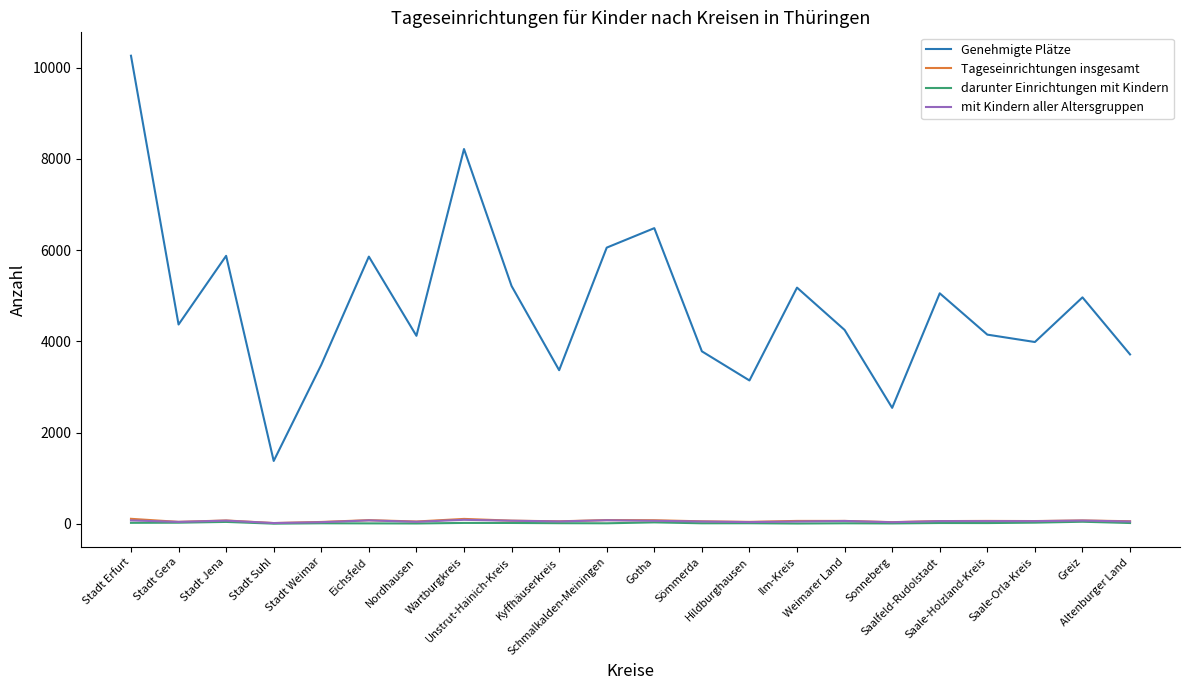

Which series has the largest total across all categories?

Genehmigte Plätze